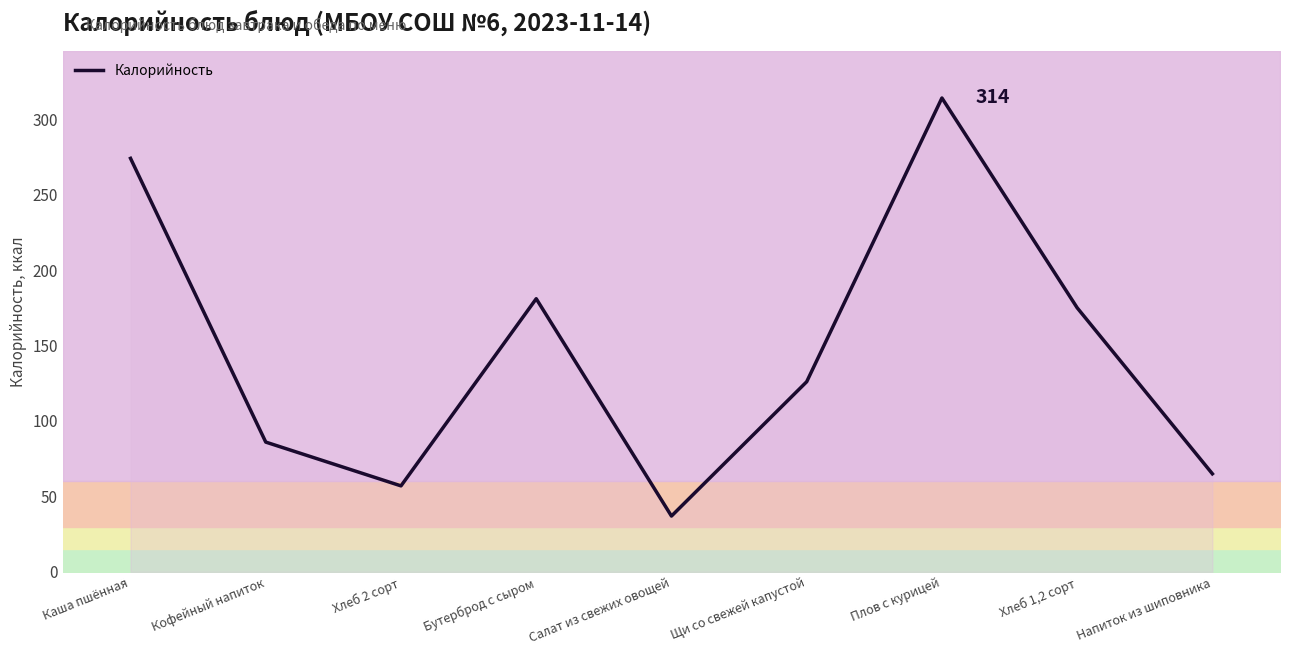

List the labels in order of value, largest first.

Плов с курицей, Каша пшённая, Бутерброд с сыром, Хлеб 1,2 сорт, Щи со свежей капустой, Кофейный напиток, Напиток из шиповника, Хлеб 2 сорт, Салат из свежих овощей